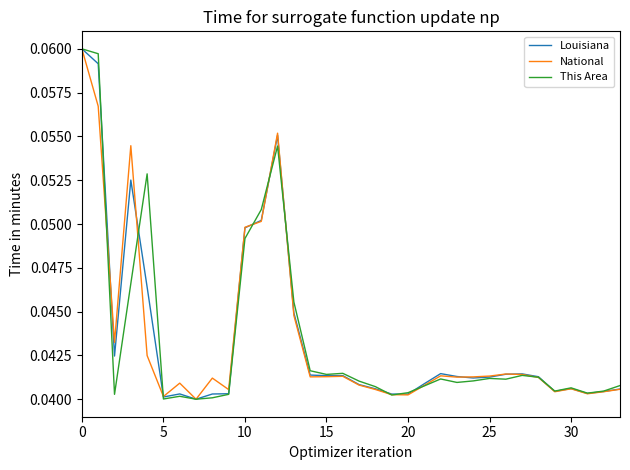

Does the chart display data point markers on the line(s)?

No